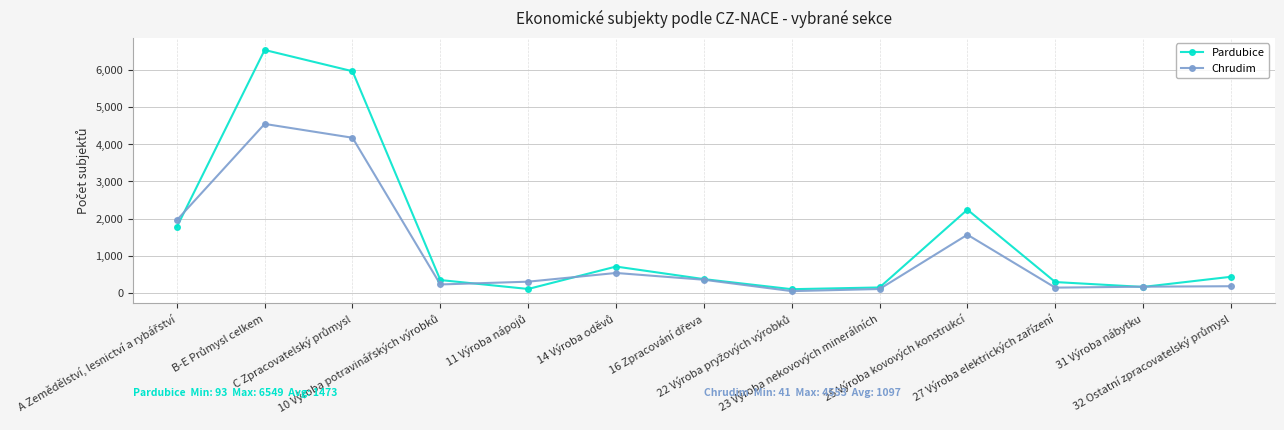

What is the greatest value displayed?

6549